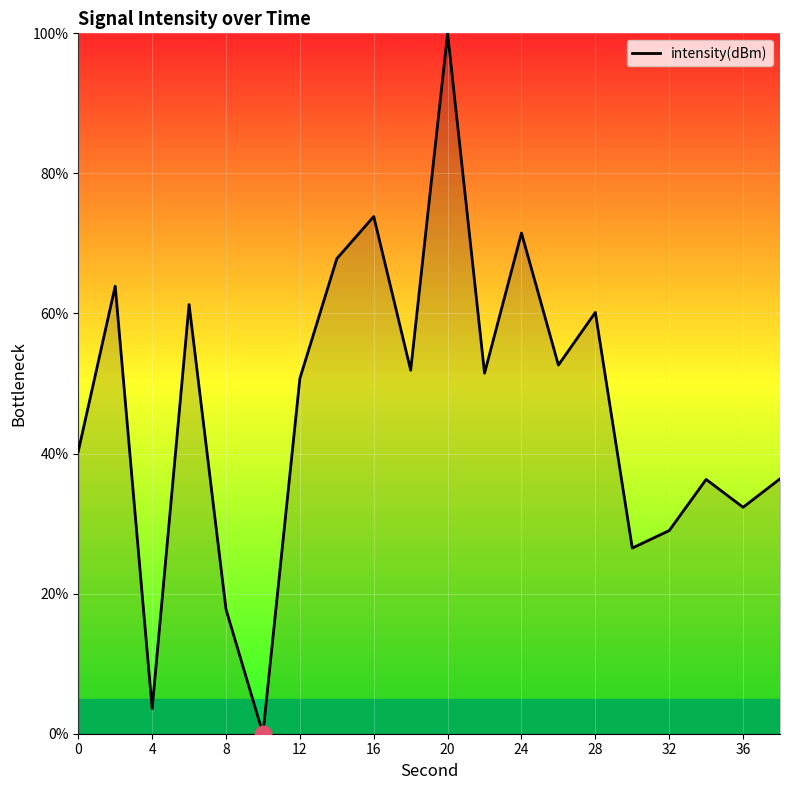

How many lines are shown in the chart?

1